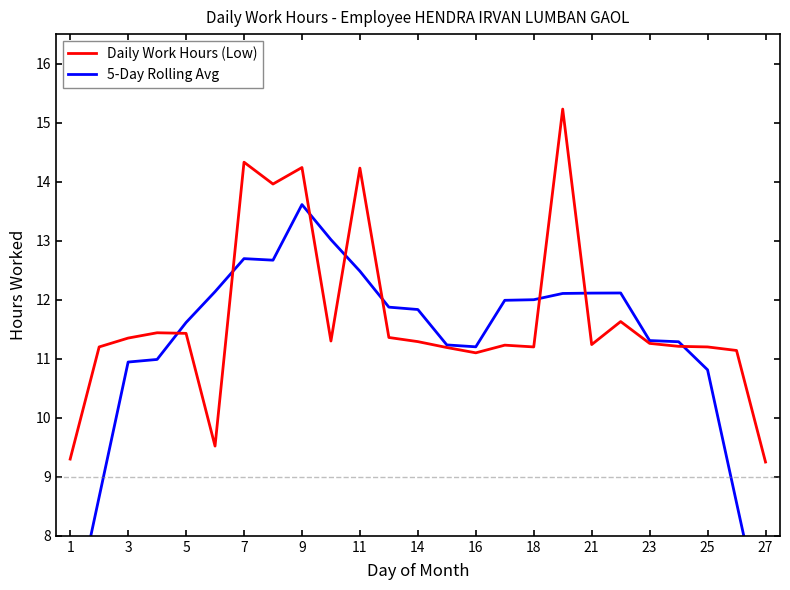

How many data points in Daily Work Hours (Low) are less than 11?

3